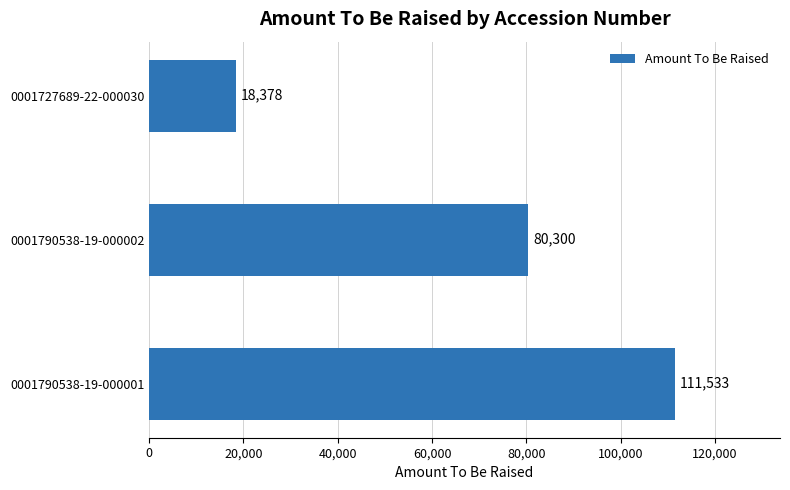

The chart shows a value of 18378 at 0001727689-22-000030. True or false?

True